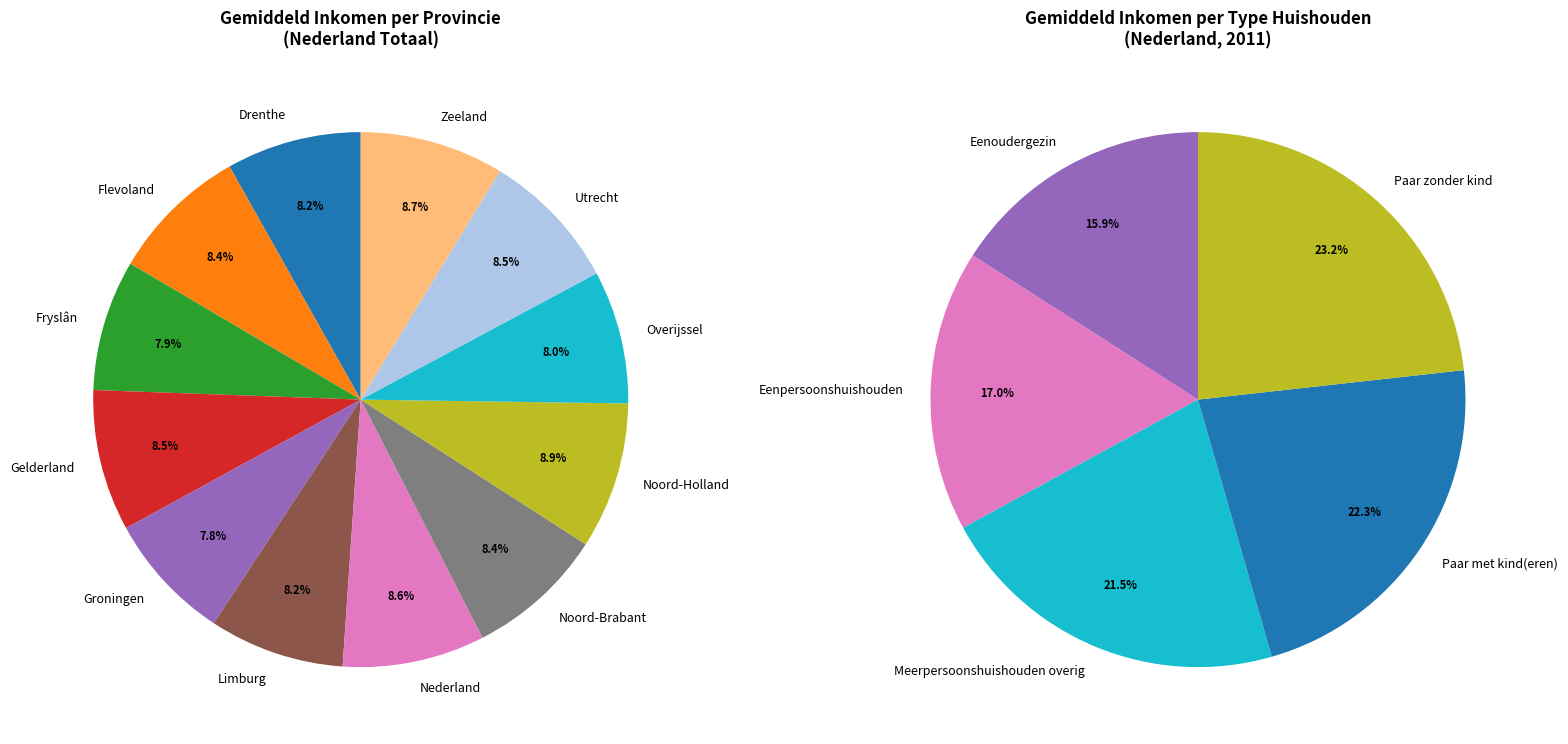

What percentage is the Nederland slice, to the nearest percent?

9%